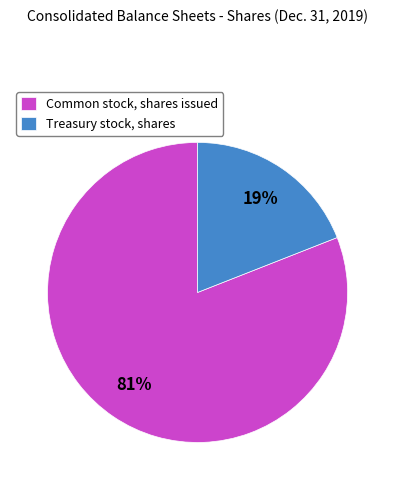

Which has a higher value, Treasury stock, shares or Common stock, shares issued?

Common stock, shares issued